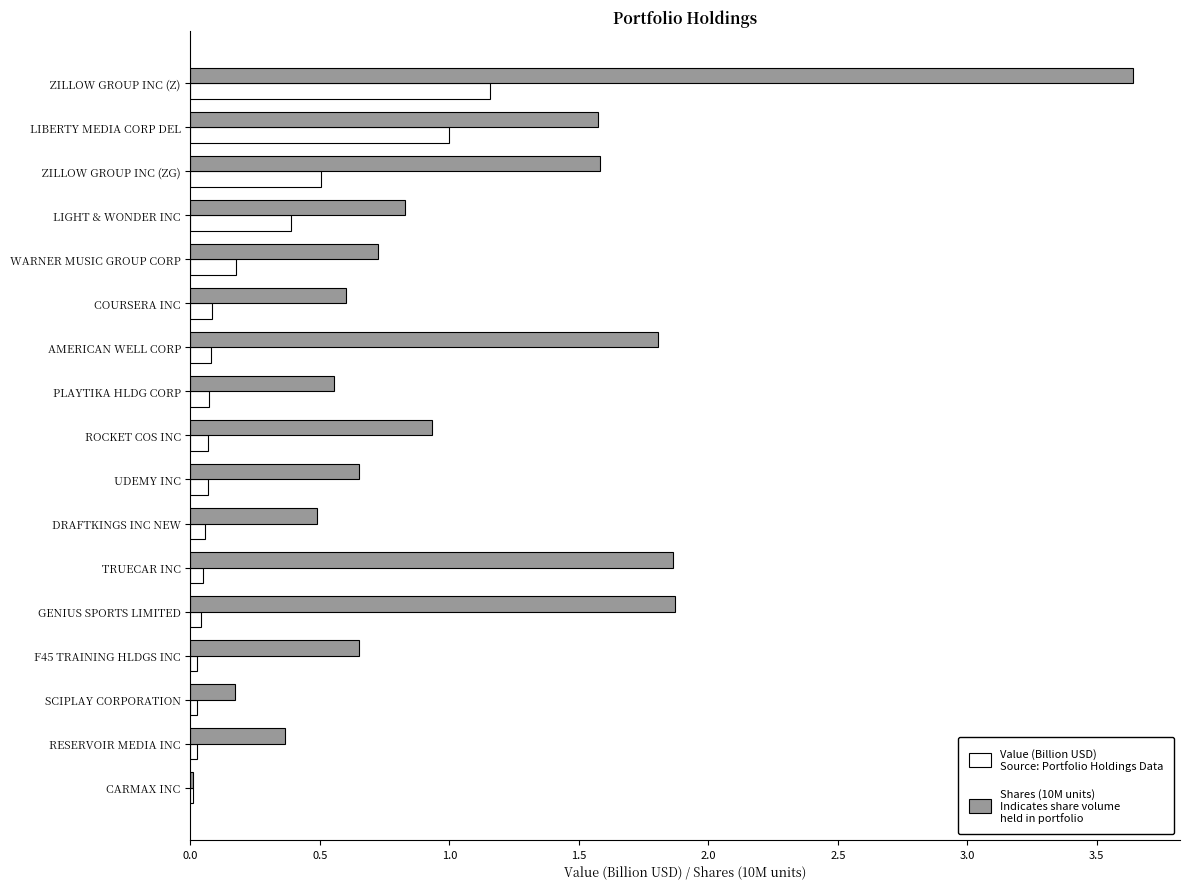

At which category does the chart reach its peak across all series?

ZILLOW GROUP INC (Z)